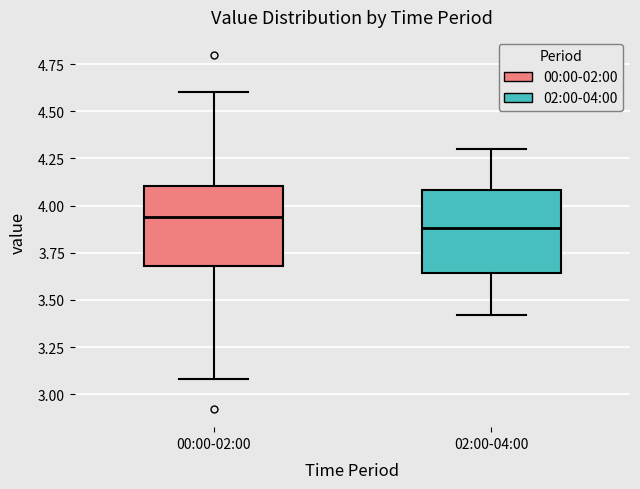

Reading left to right, read every box against the y-axis: the position of its median line, the range the box covers, and the ends of its whiskers. The values are not printed on the chart, so give them approximately, as read against the axis.

00:00-02:00: median 3.95, box 3.70 to 4.10, whiskers 3.10 to 4.60
02:00-04:00: median 3.90, box 3.65 to 4.10, whiskers 3.40 to 4.30